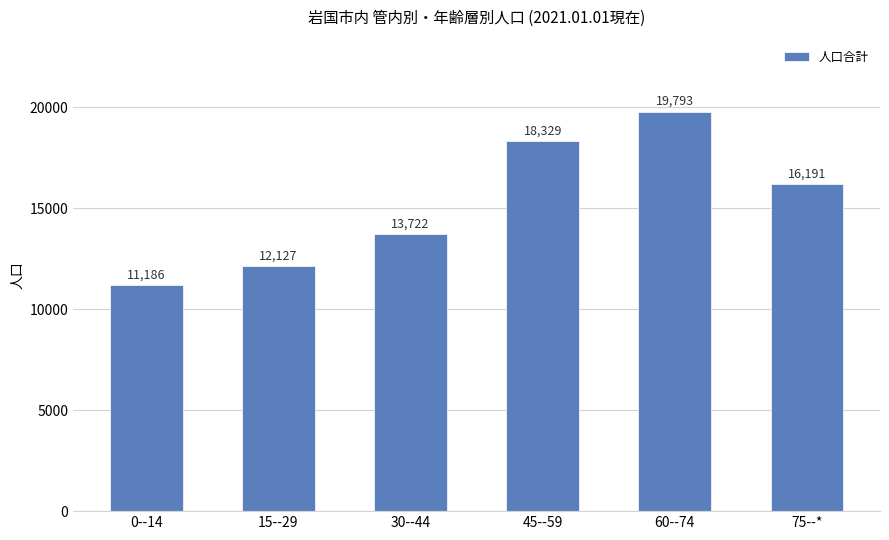

List the labels in order of value, largest first.

60--74, 45--59, 75--*, 30--44, 15--29, 0--14